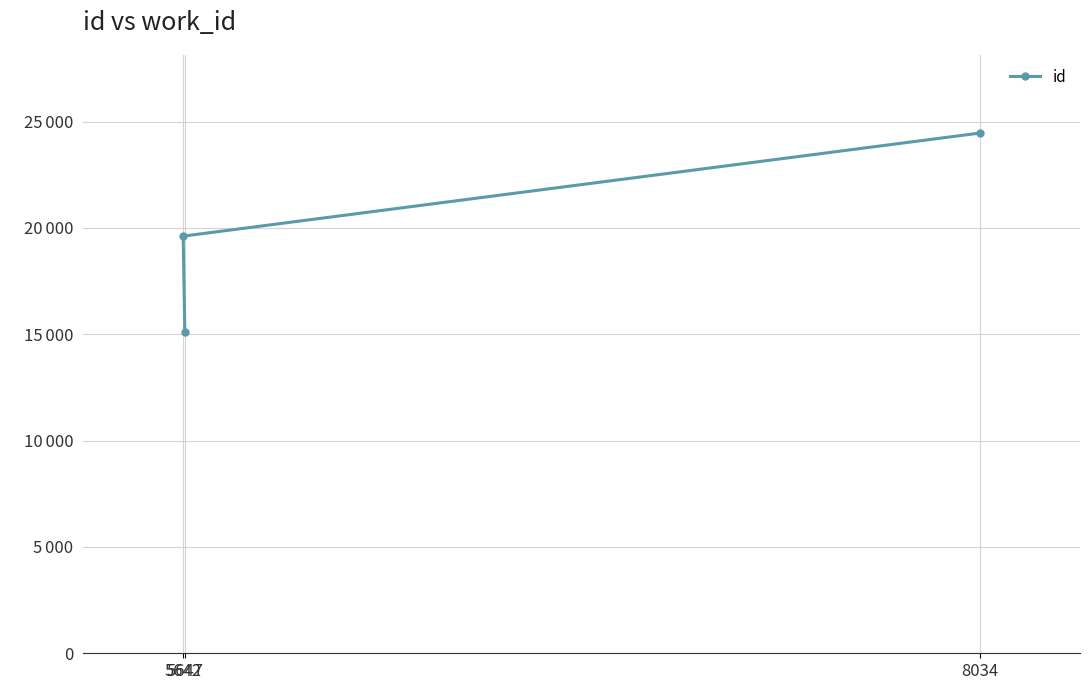

How many values are below 19616?

1